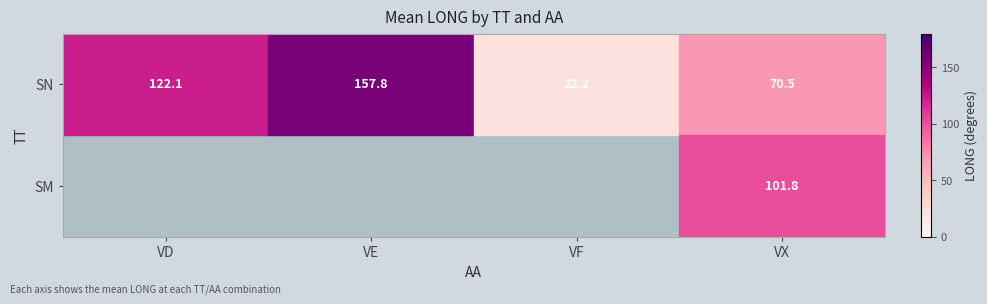

Count the number of categories in the chart.

4